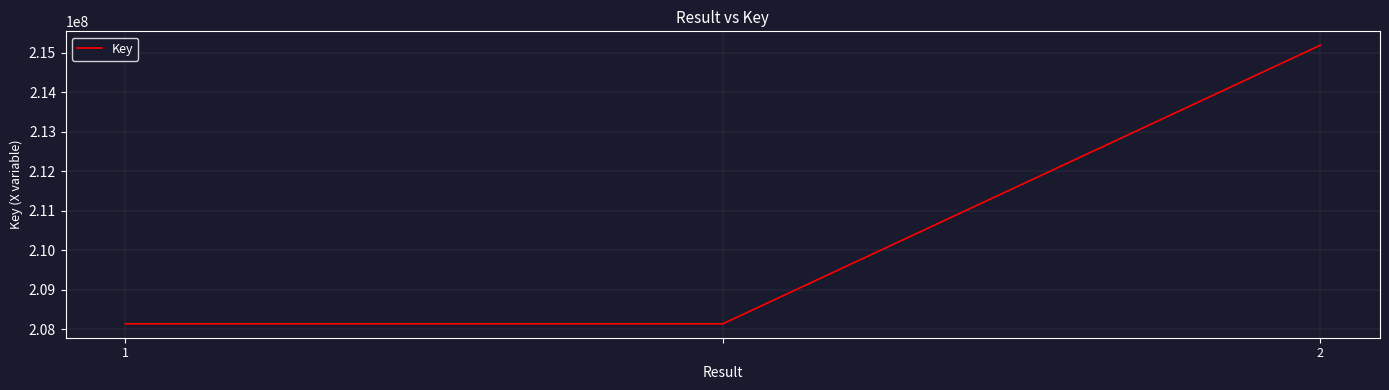

What is the difference between the maximum and minimum values?

7053070